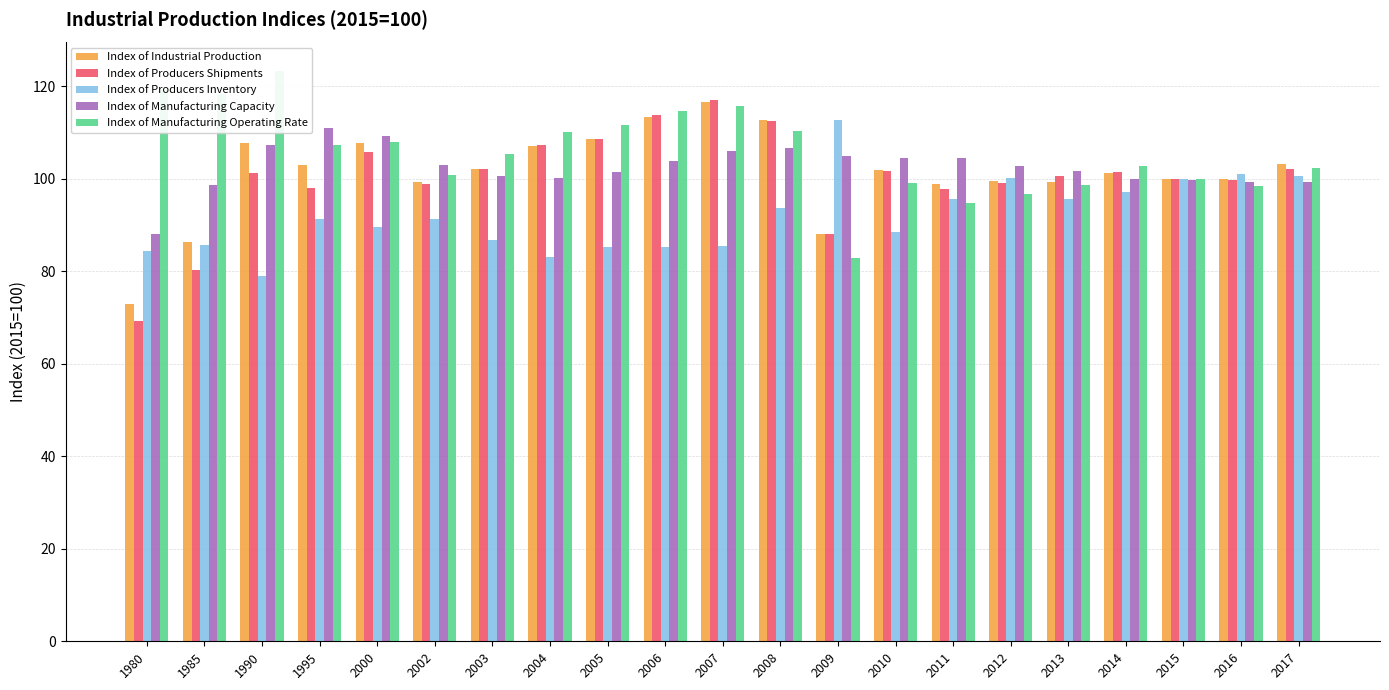

Does the chart contain stacked bars?

No